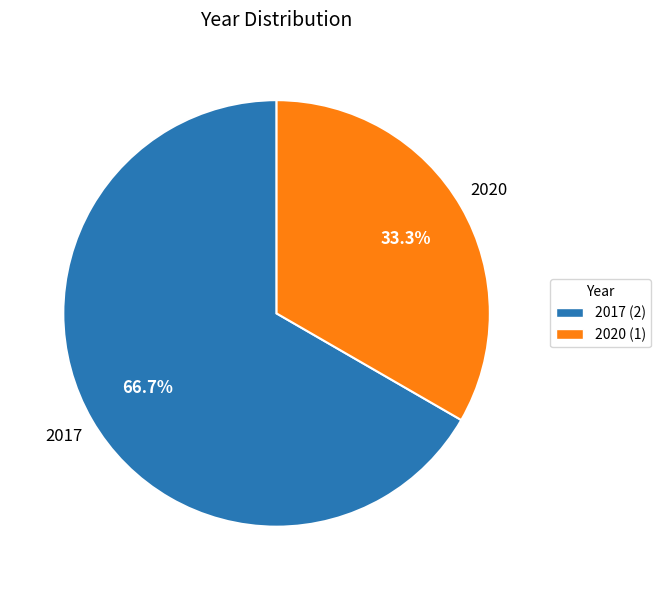

How many slices are in this pie chart?

2